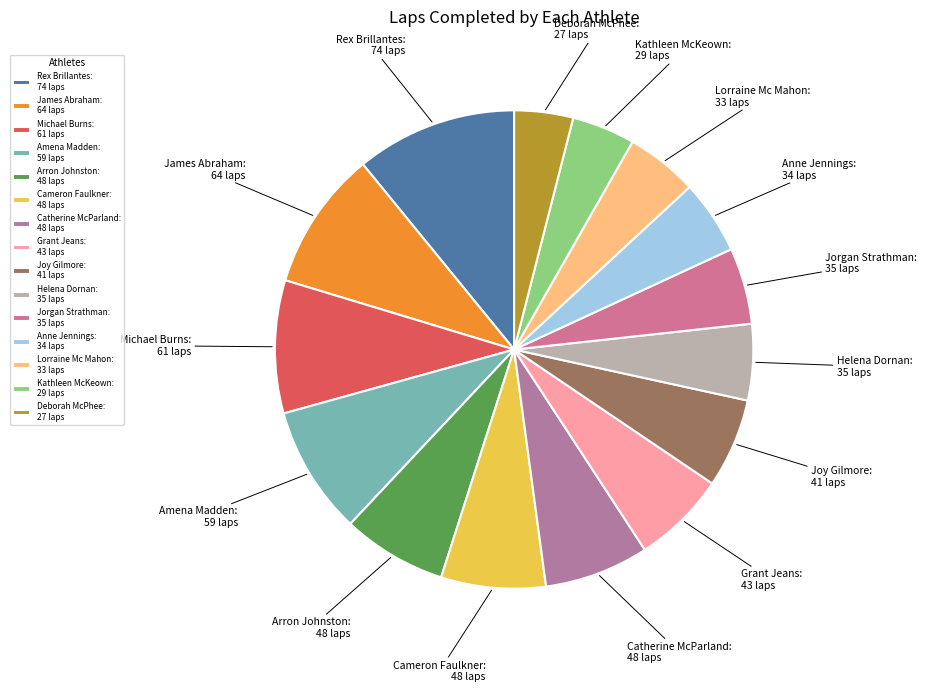

The Grant Jeans: 43 laps slice represents 6% of the pie. True or false?

True